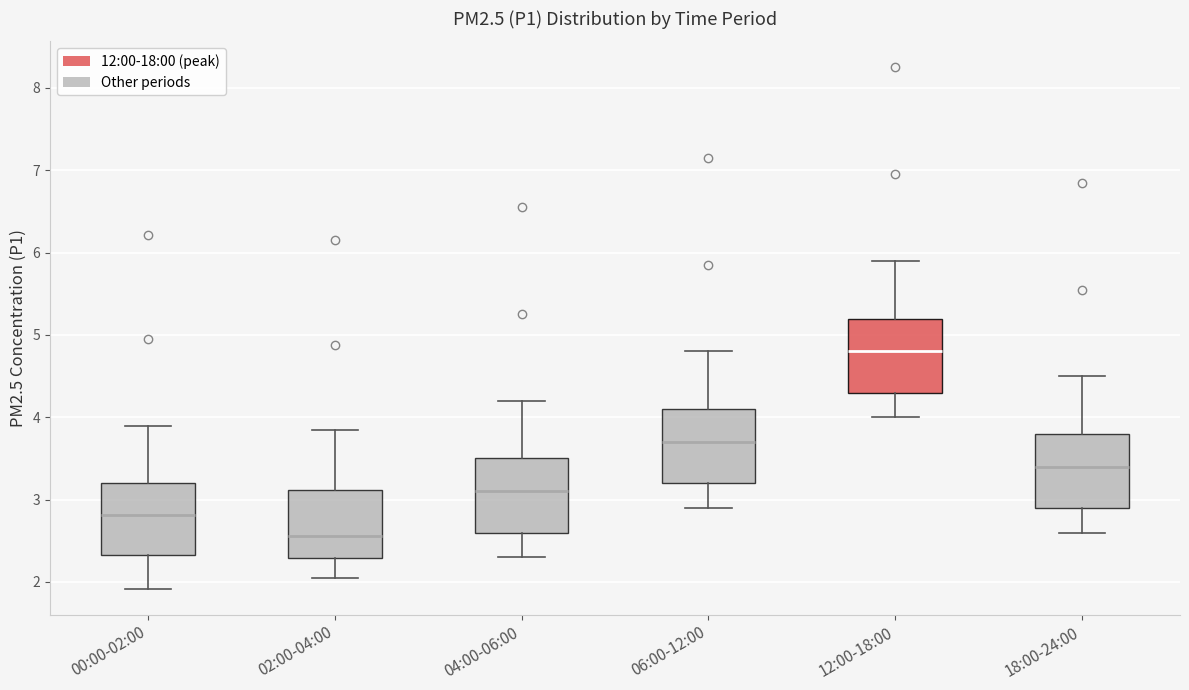

Reading left to right, read every box against the y-axis: the position of its median line, the range the box covers, and the ends of its whiskers. The values are not printed on the chart, so give them approximately, as read against the axis.

00:00-02:00: median 2.8, box 2.3 to 3.2, whiskers 1.9 to 3.9
02:00-04:00: median 2.6, box 2.3 to 3.1, whiskers 2.1 to 3.9
04:00-06:00: median 3.1, box 2.6 to 3.5, whiskers 2.3 to 4.2
06:00-12:00: median 3.7, box 3.2 to 4.1, whiskers 2.9 to 4.8
12:00-18:00: median 4.8, box 4.3 to 5.2, whiskers 4.0 to 5.9
18:00-24:00: median 3.4, box 2.9 to 3.8, whiskers 2.6 to 4.5